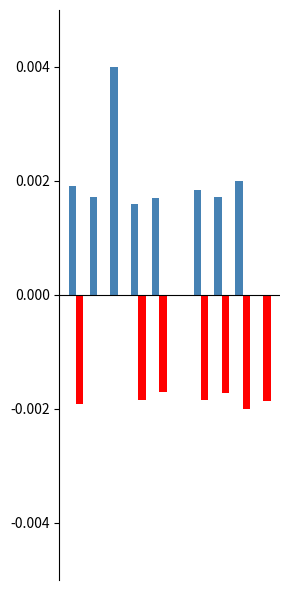

Count the number of categories in the chart.

10